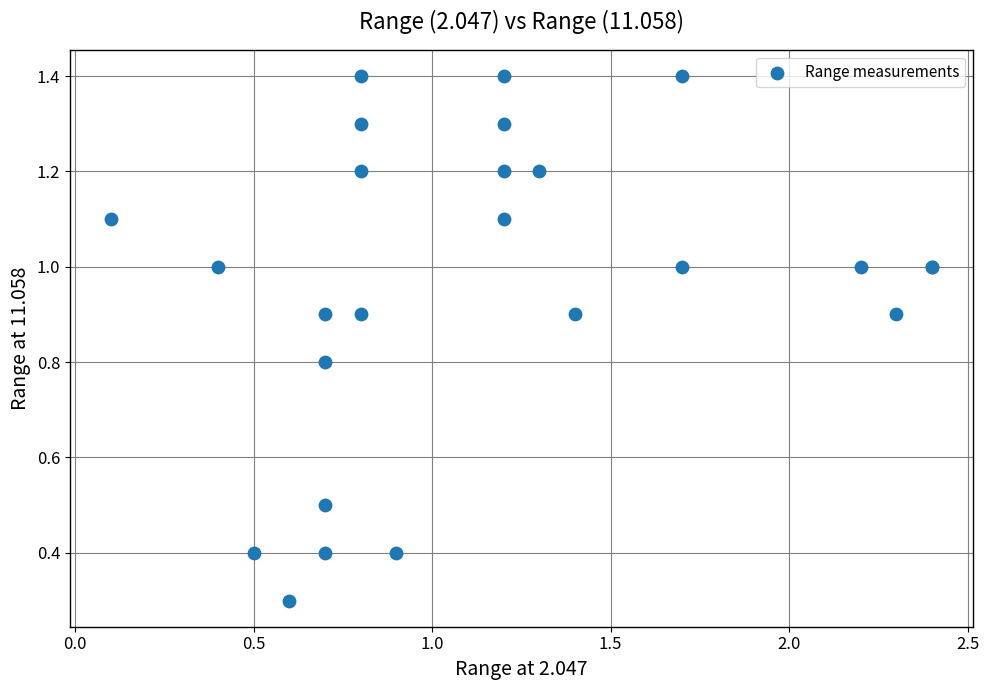

What Y value in the scatter plot is closest to 0?

0.3